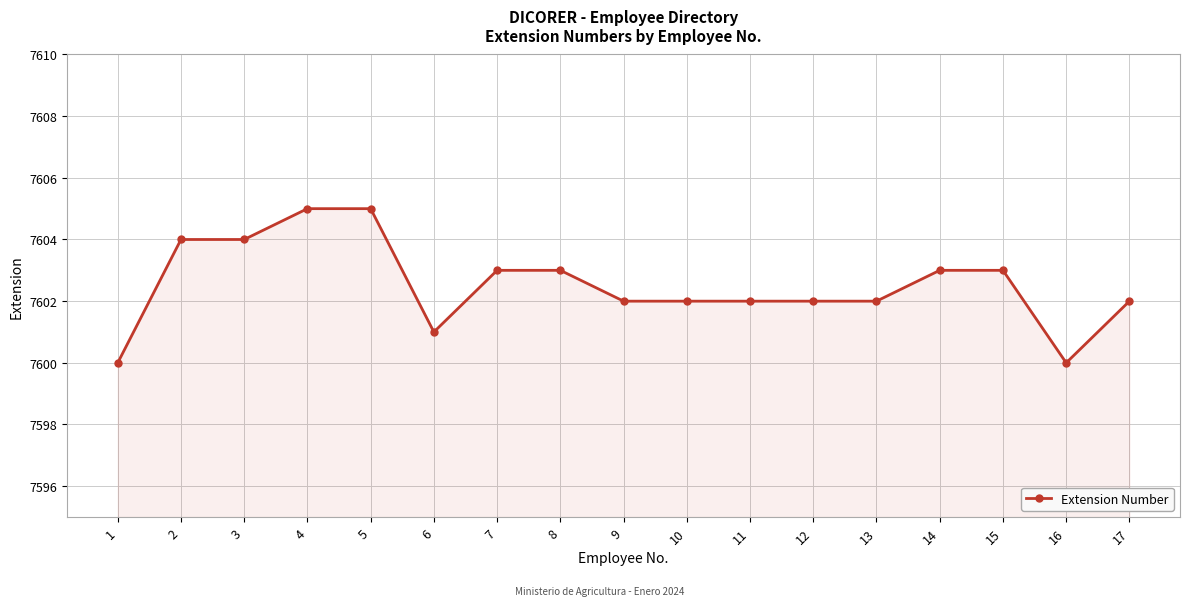

What is the maximum value shown in the chart?

7605